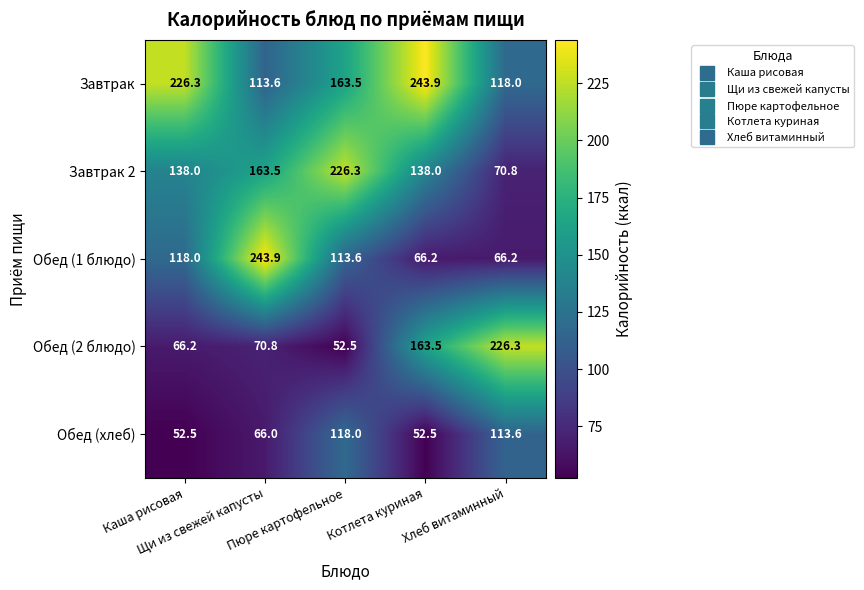

What is the minimum value shown in the chart?

52.5